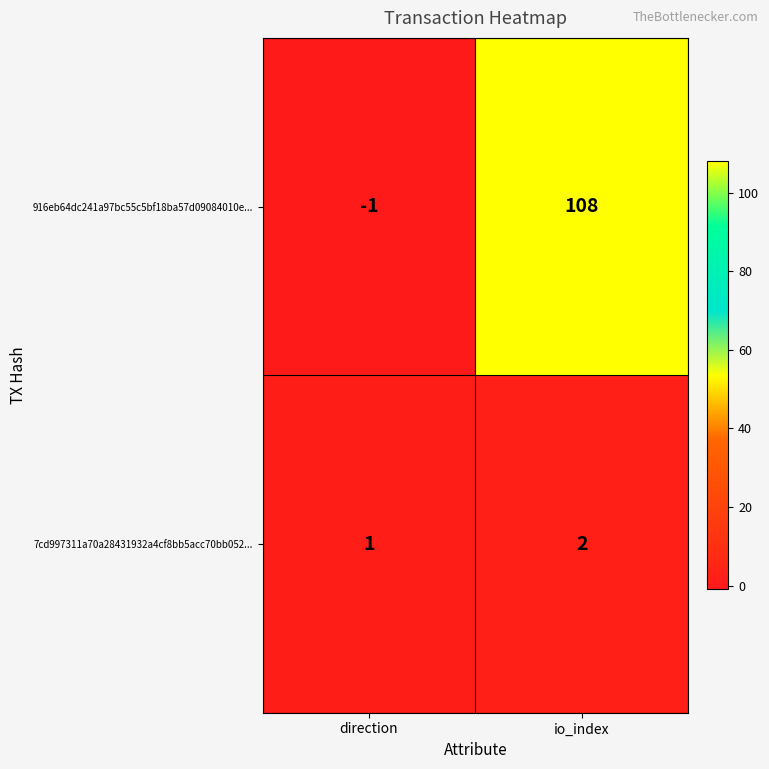

Rank the series by their average value, from highest to lowest.

916eb64dc241a97bc55c5bf18ba57d09084010e..., 7cd997311a70a28431932a4cf8bb5acc70bb052...